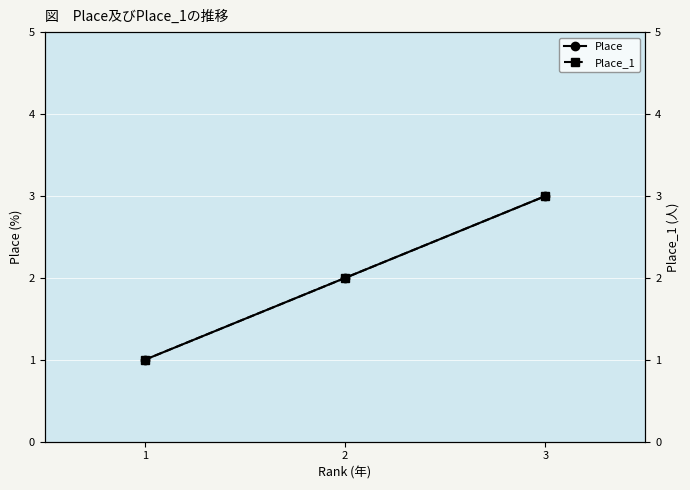

Between 1 and 2, which series saw the biggest shift?

Place